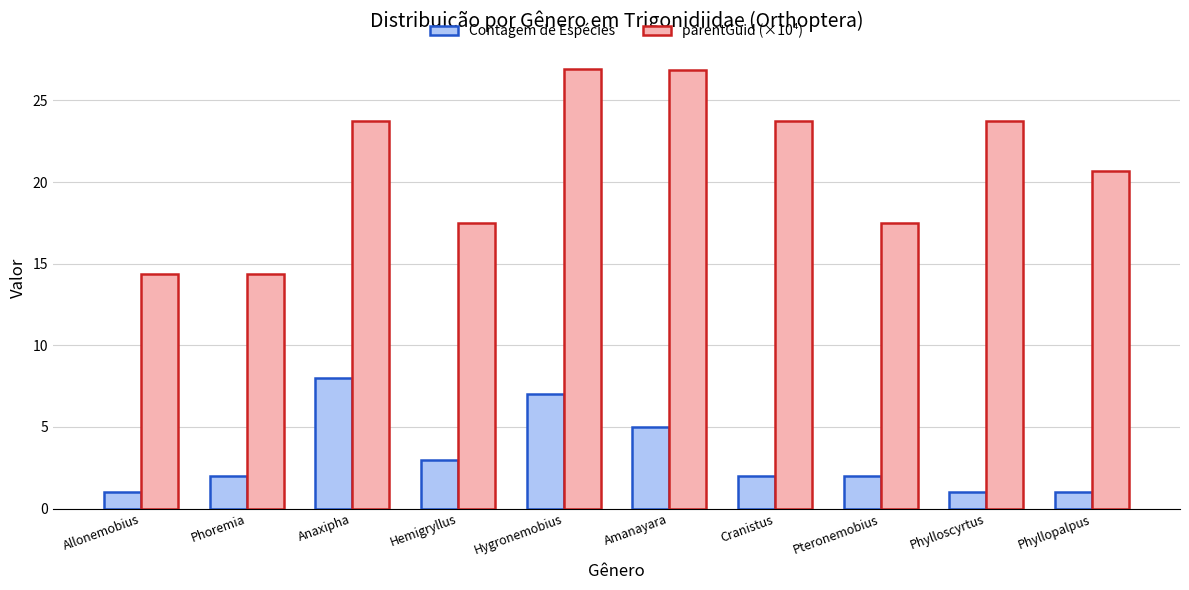

At Pteronemobius, list the series in order from largest to smallest.

parentGuid (×10⁴), Contagem de Espécies